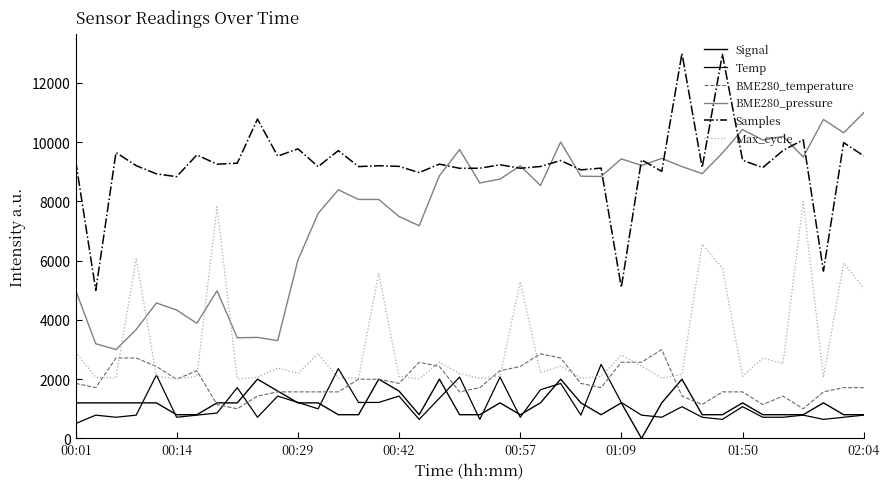

How many lines are shown in the chart?

6